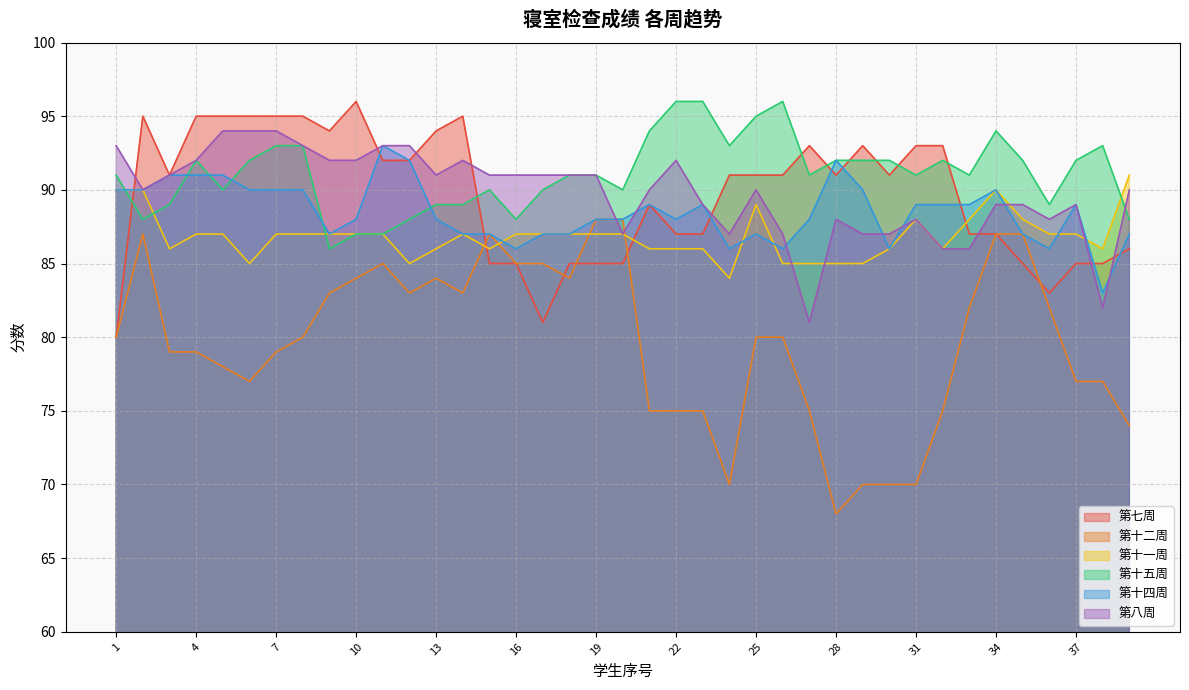

The value of 第十四周 at 10 is 88. True or false?

True